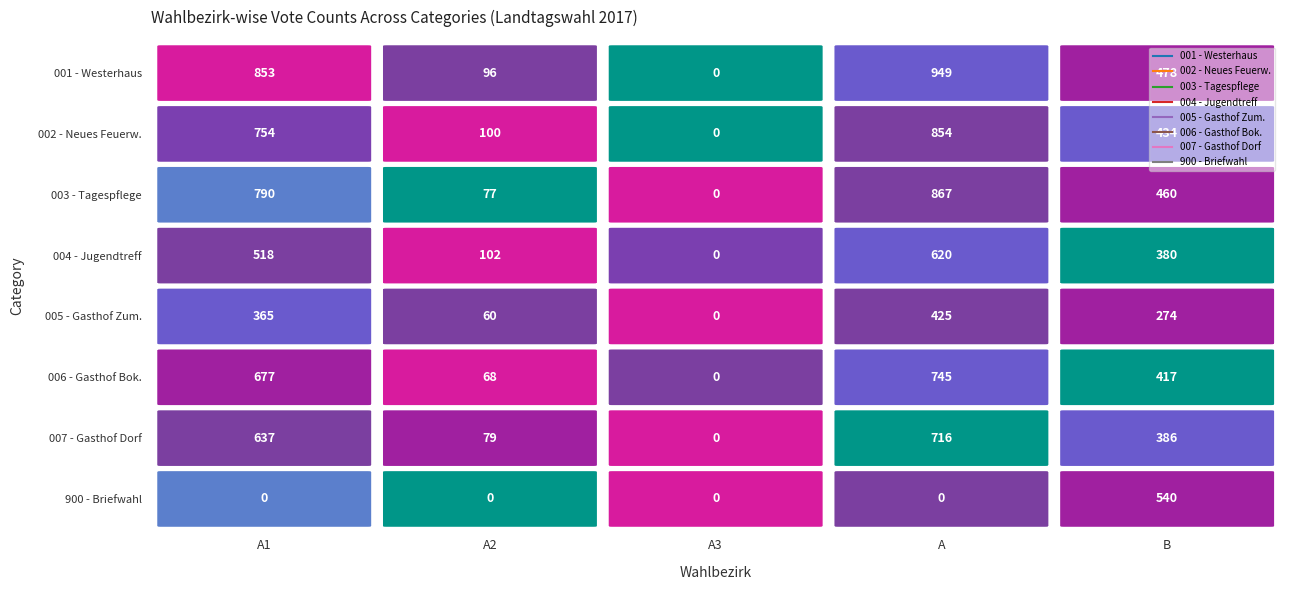

What is the difference between the maximum and minimum values in the 005 - Gasthof Zum. series?

425